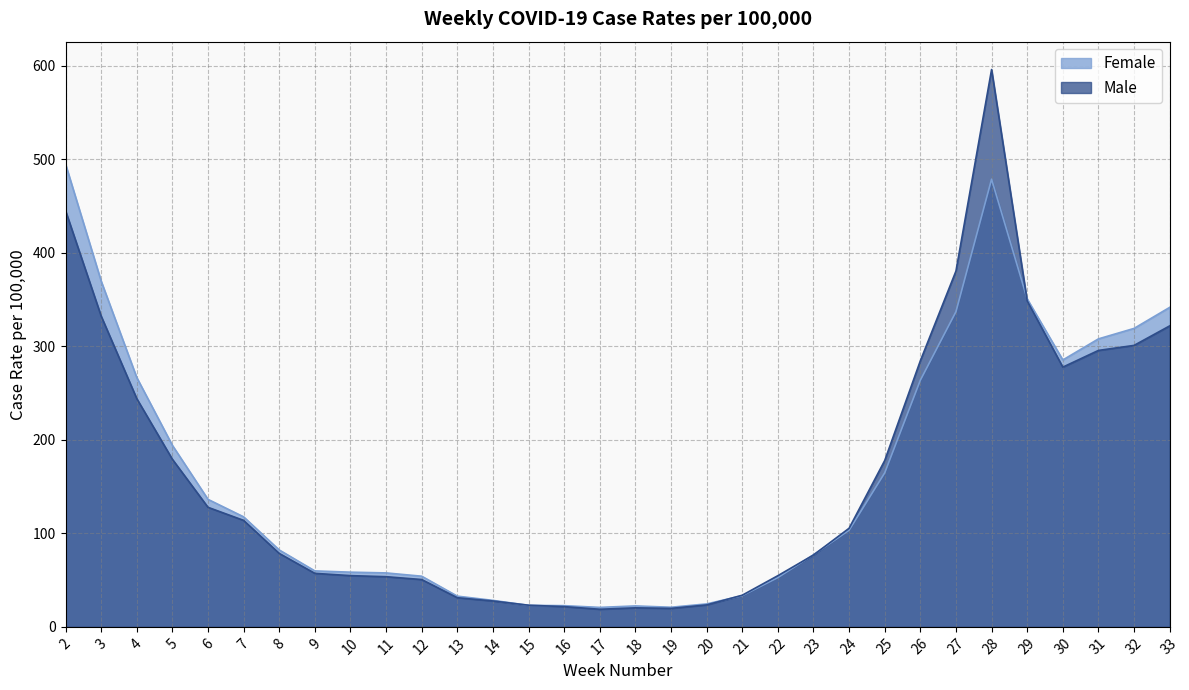

How many values in the Male series are below 105?

16